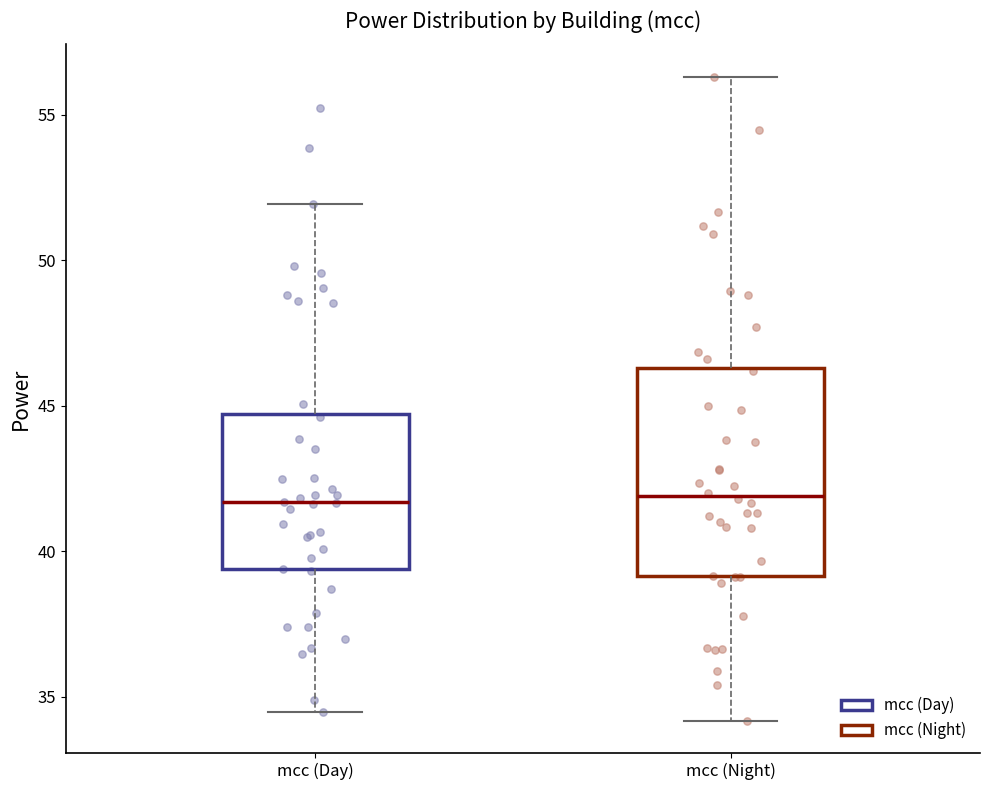

Where does the lower whisker of the box for mcc (Day) end on the y-axis? The values are not printed on the chart, so give them approximately, as read against the axis.

34.5